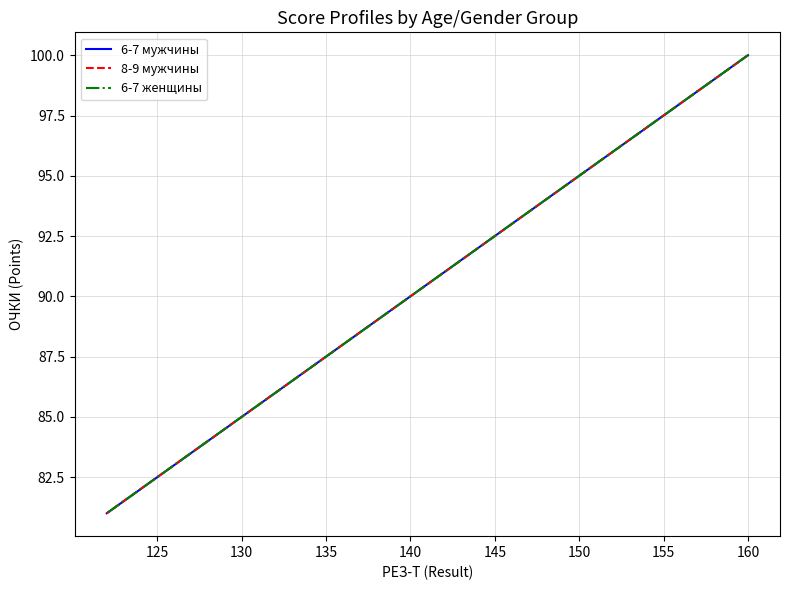

True or false: 8-9 мужчины and 6-7 женщины intersect in this chart.

False